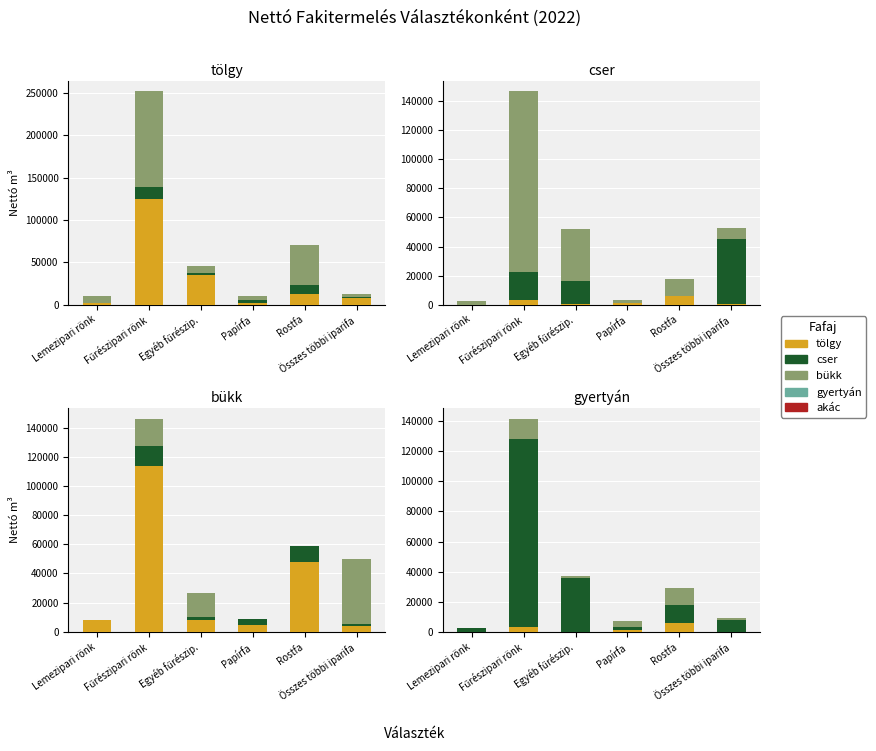

True or false: tölgy has a value of 2483.7 at Papírfa.

False